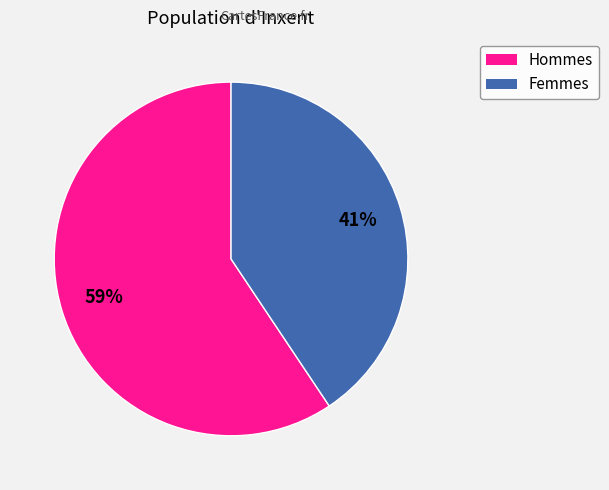

Does any single category account for the majority?

Yes